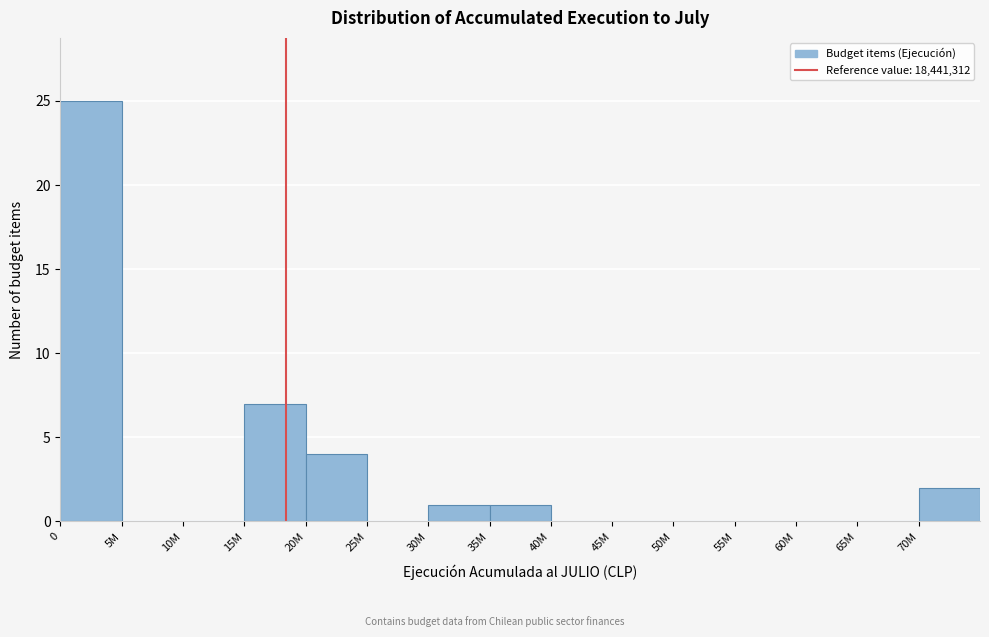

Reading left to right, list all the values displayed in this chart.

0=25	5M=0	10M=0	15M=7	20M=4	25M=0	30M=1	35M=1	40M=0	45M=0	50M=0	55M=0	60M=0	65M=0	70M=2